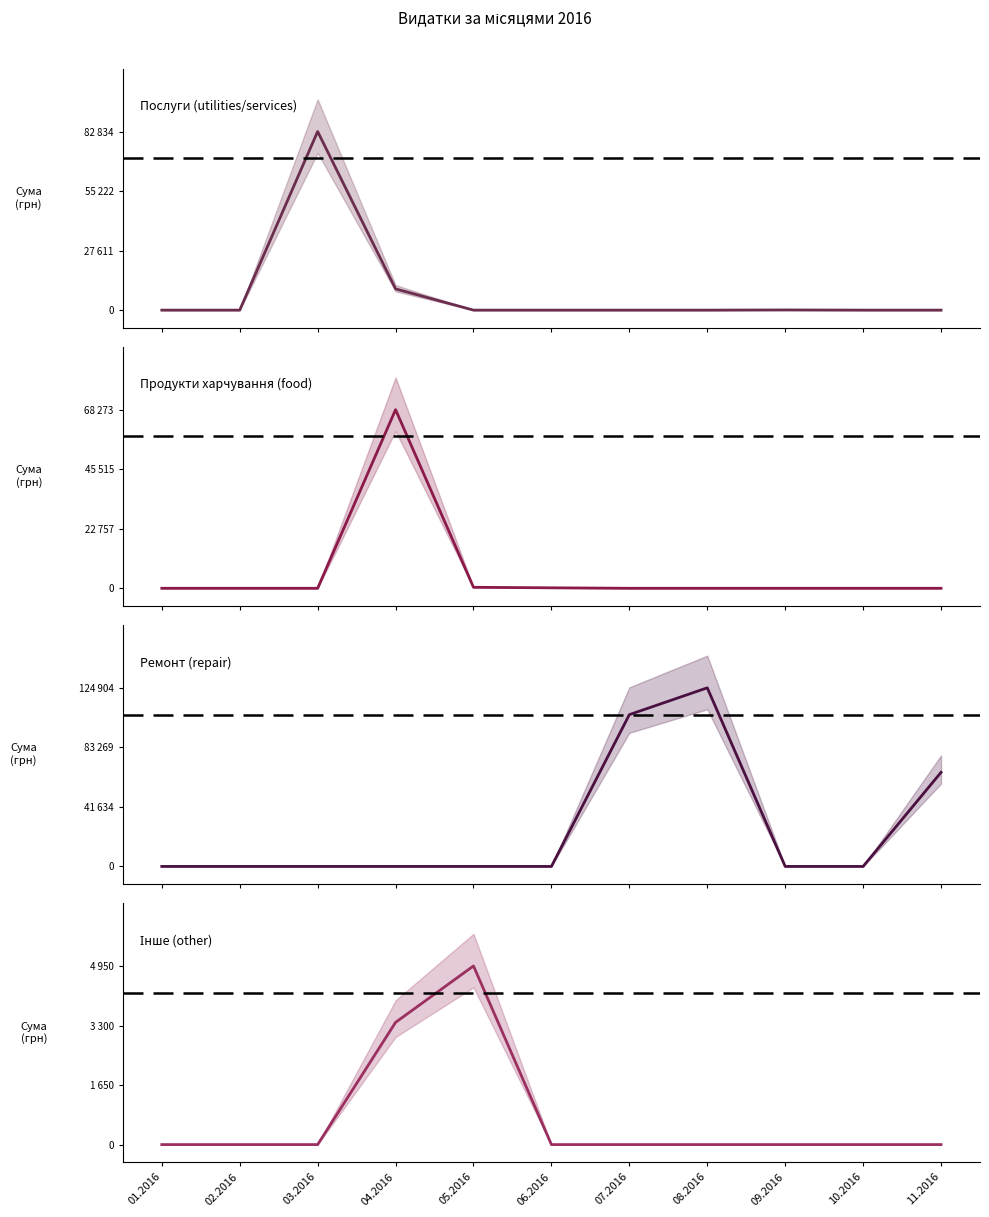

List the labels in order of Продукти харчування (food) value, smallest first.

01.2016, 02.2016, 03.2016, 07.2016, 08.2016, 09.2016, 10.2016, 11.2016, 06.2016, 05.2016, 04.2016